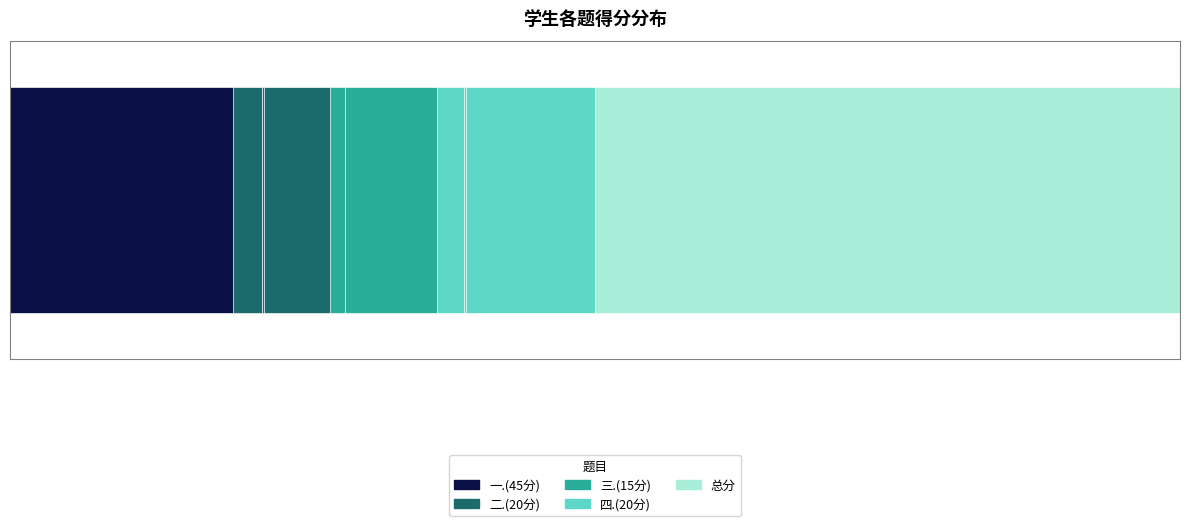

Which series has the widest spread of values?

一.(45分)